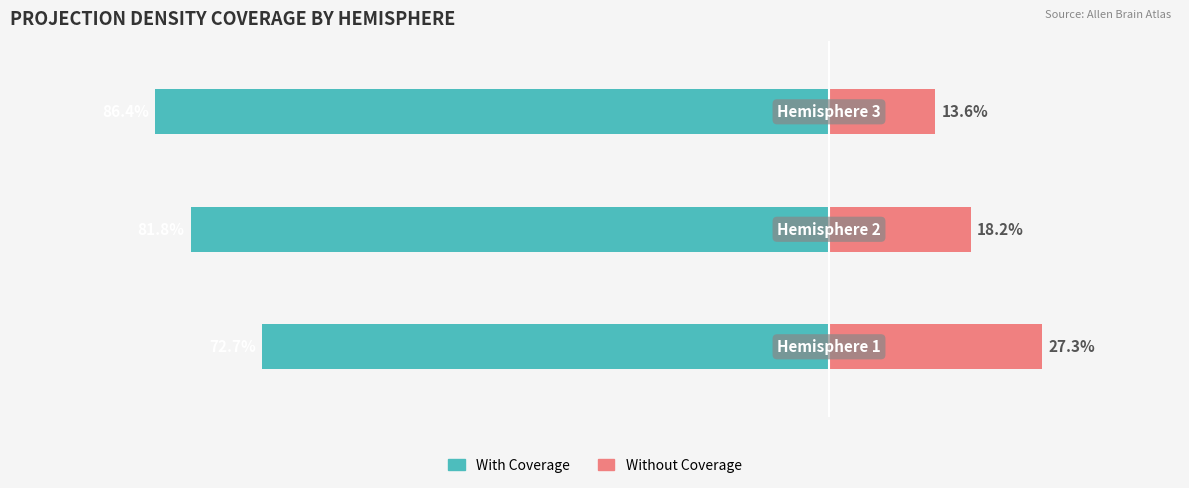

How many values in the With Coverage series are below -81?

2